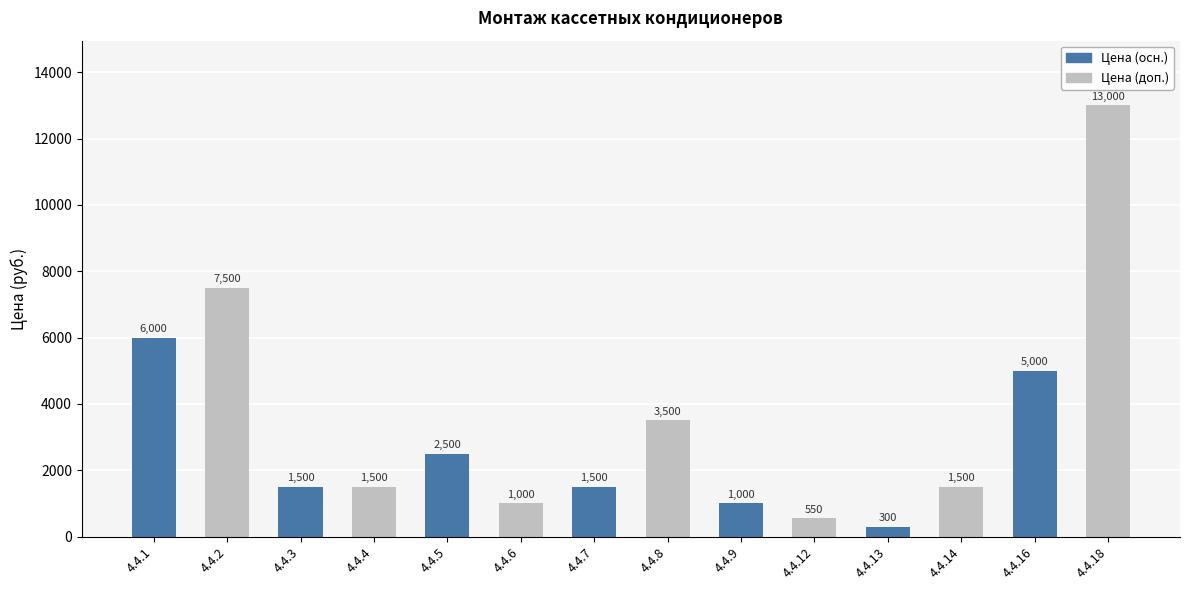

Reading right to left, extract all data points from this chart.

13000	5000	1500	300	550	1000	3500	1500	1000	2500	1500	1500	7500	6000